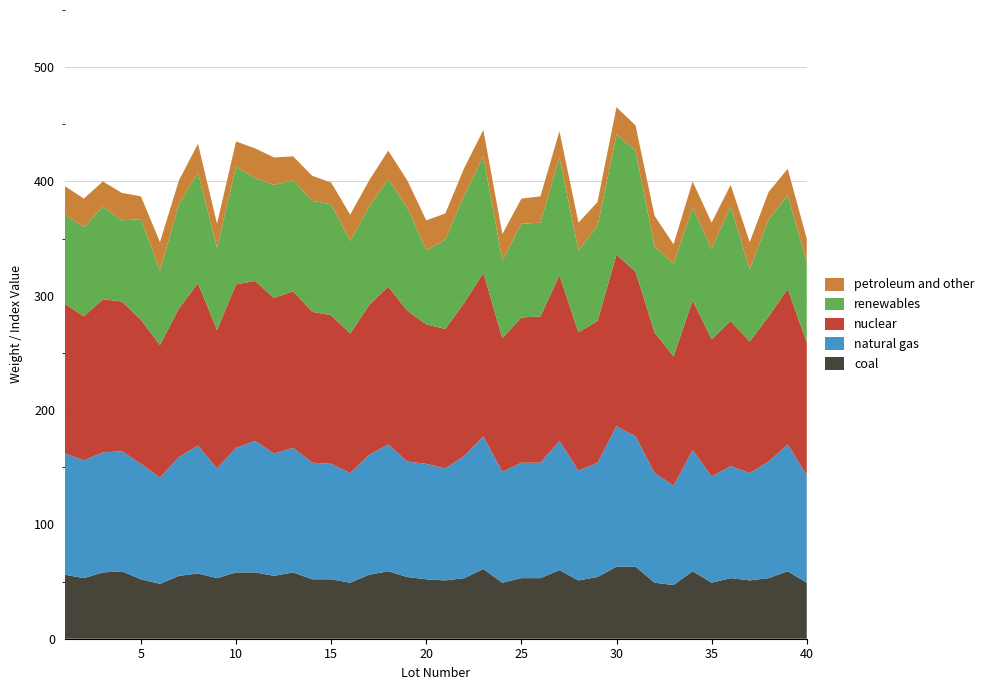

Reading left to right, extract all data points from this chart.

coal: 56	53	58	59	52	48	55	57	53	58	58	55	58	52	52	49	56	59	54	52	51	53	61	49	53	53	60	51	54	63	63	49	47	59	49	53	51	53	59	49
natural gas: 106	103	105	105	101	93	104	112	96	109	115	107	109	102	101	96	105	111	101	101	98	107	116	97	101	101	113	96	100	123	114	96	87	106	93	98	94	102	111	94
nuclear: 131	126	134	131	126	116	130	142	121	143	140	136	137	132	130	122	131	138	132	122	122	134	143	117	127	128	145	121	124	150	144	123	113	131	120	127	115	127	136	116
renewables: 78	78	81	71	88	65	91	97	72	103	90	99	97	97	97	81	86	94	90	65	78	94	102	68	82	82	103	72	83	105	106	75	81	81	79	100	63	85	82	70
petroleum and other: 25	25	22	24	20	25	21	25	21	22	26	24	21	22	19	23	23	25	24	26	23	24	23	23	22	23	23	24	21	24	22	27	17	23	23	19	24	24	23	21